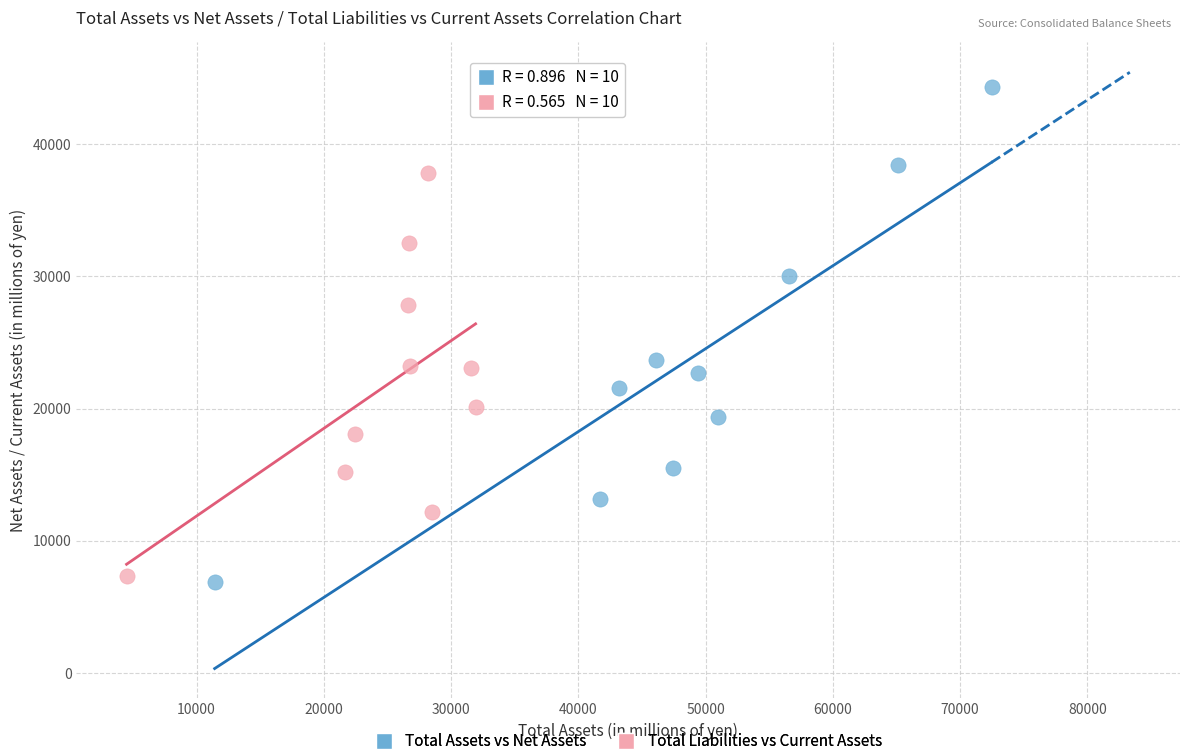

Which series contains the highest Y value?

Total Assets vs Net Assets